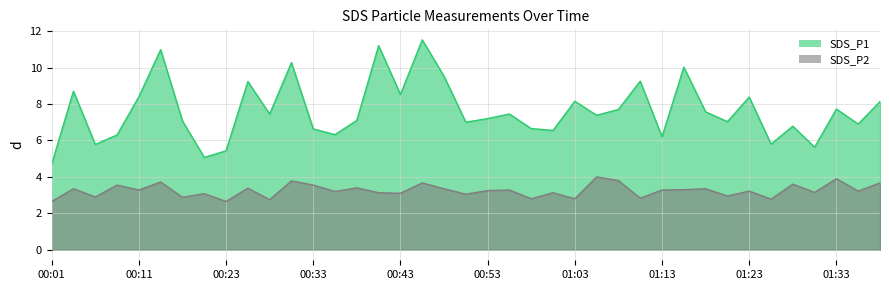

Which category has the lowest value across all series?

00:01